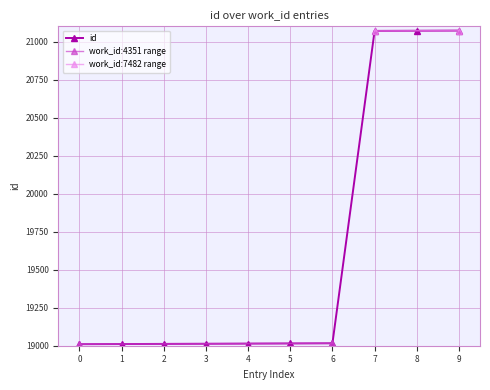

The value of id at 2 is 31315. True or false?

False